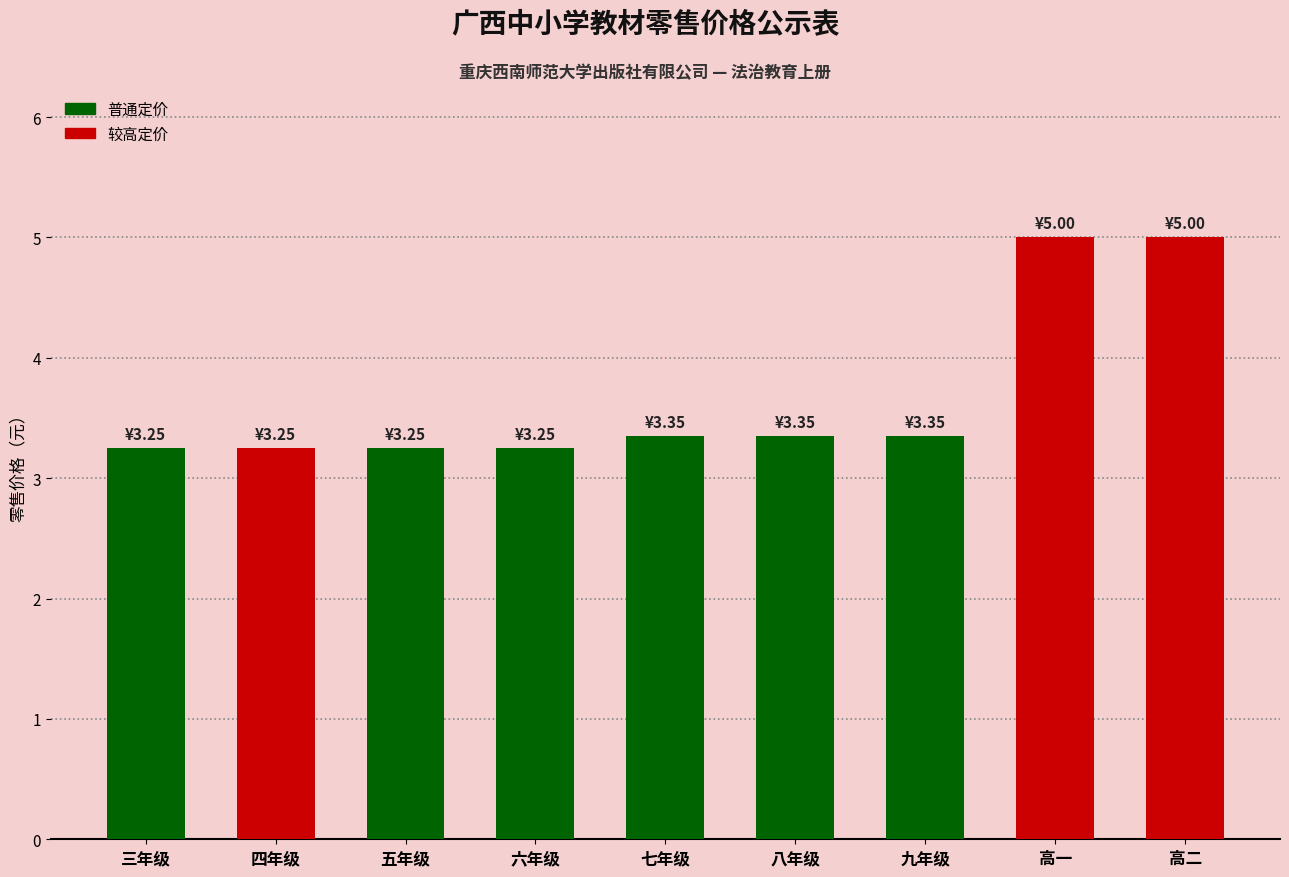

The value at 六年级 is 2.0. True or false?

False